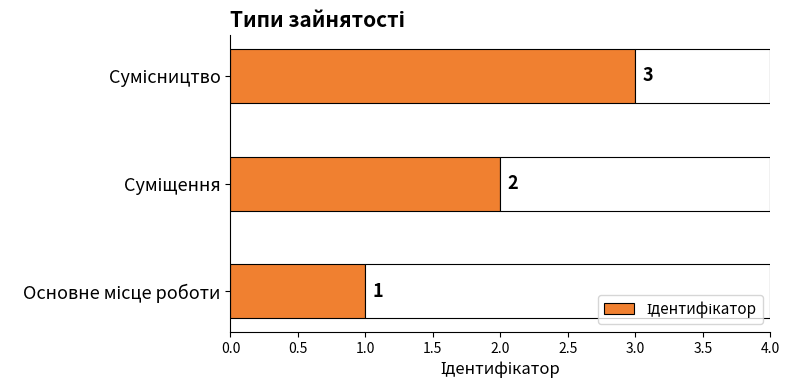

What is the value of the 3rd bar from the left?

3